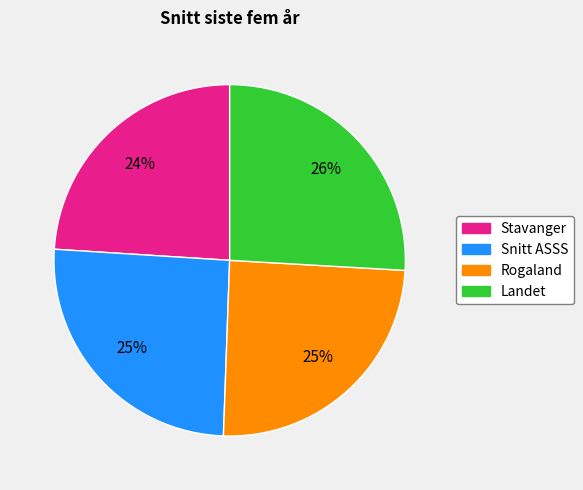

Which has a higher value, Landet or Stavanger?

Landet